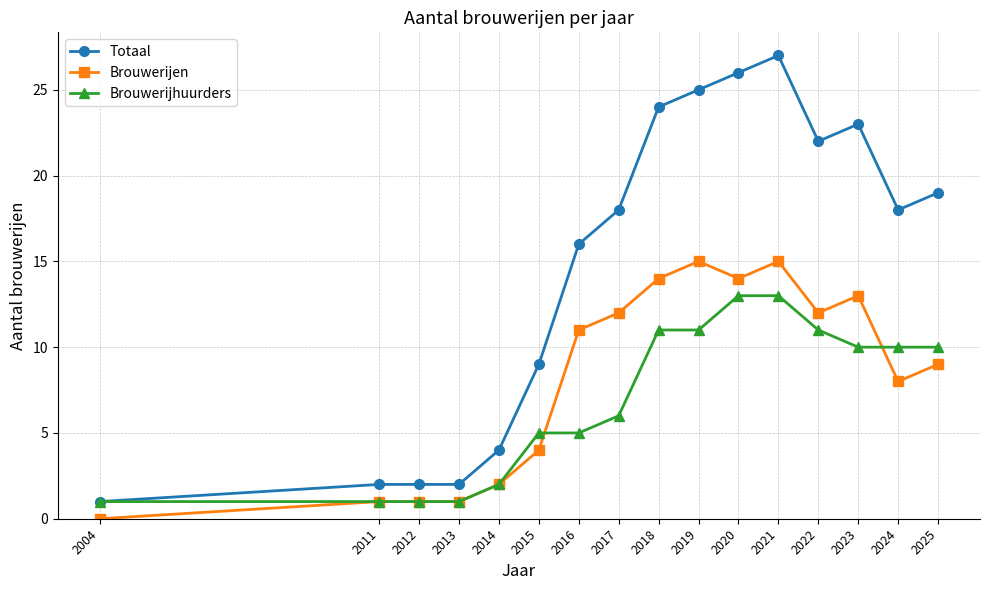

Where is Brouwerijen nearest to the value 7?

2024